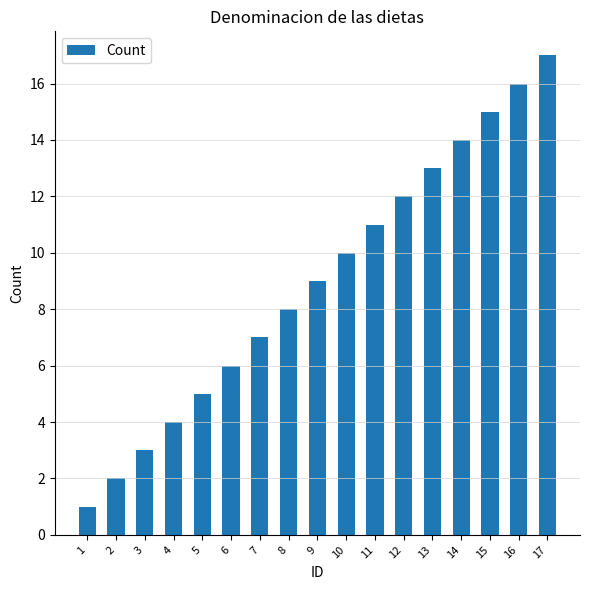

What is the change in value from 3 to 15?

+12